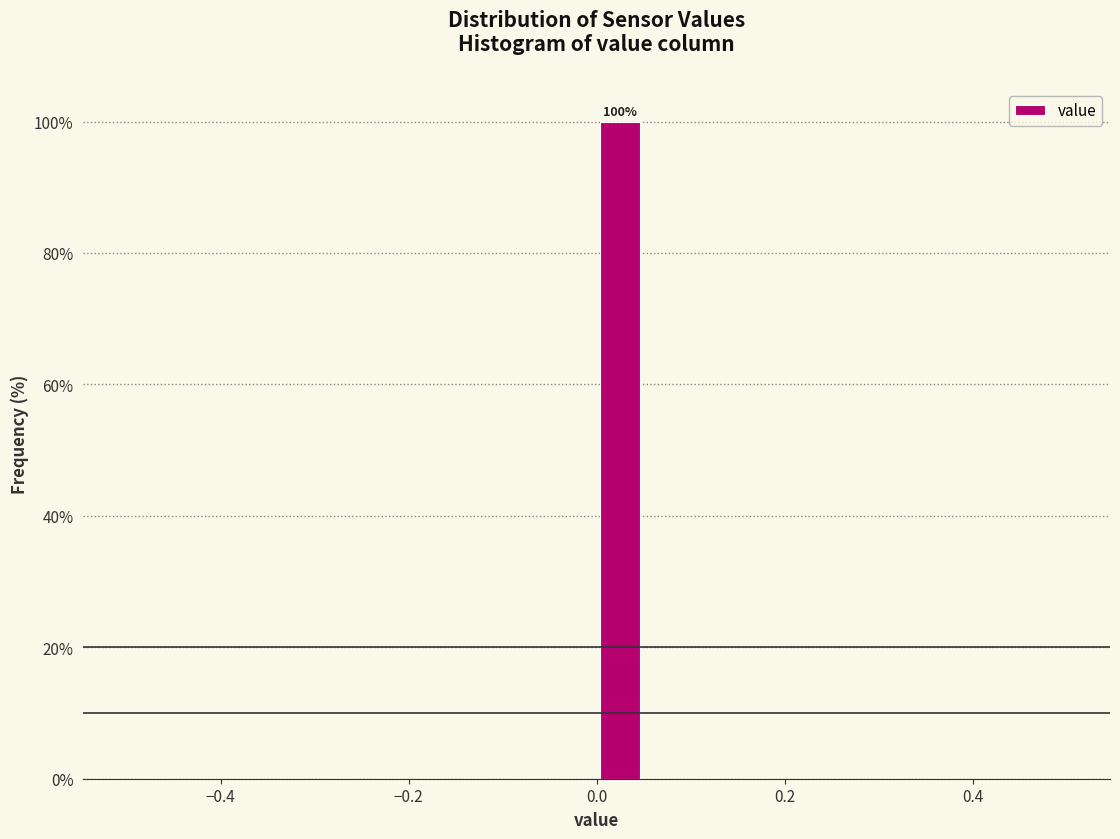

Read against the x-axis, roughly where is the centre of the tallest bar?

0.02